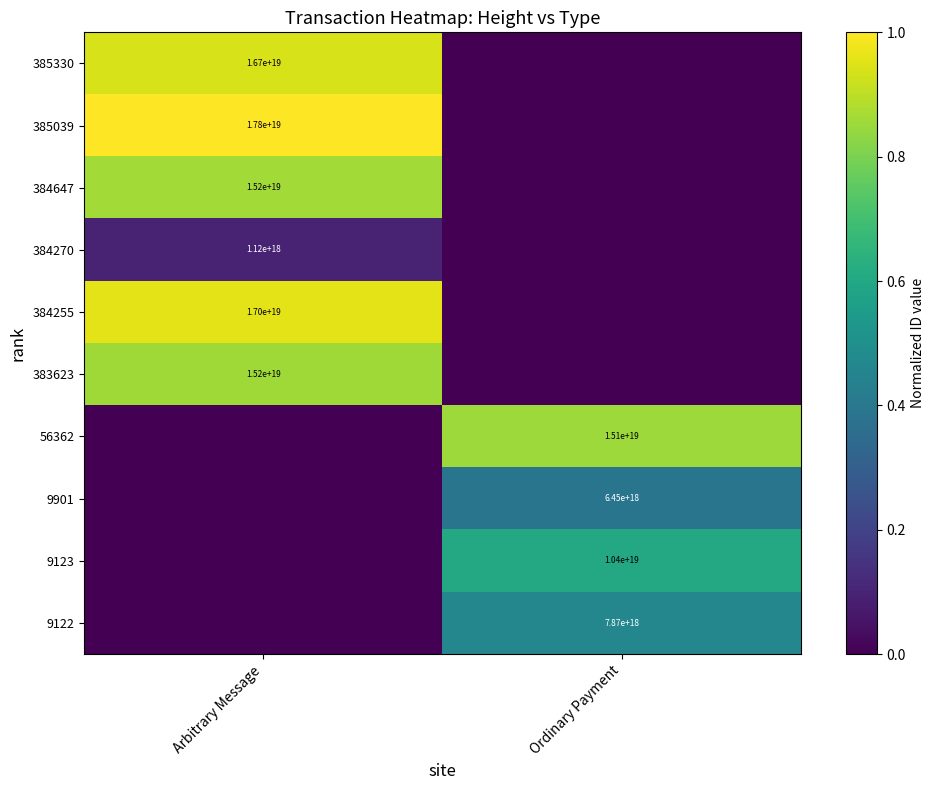

What is the maximum value shown in the chart?

1.0